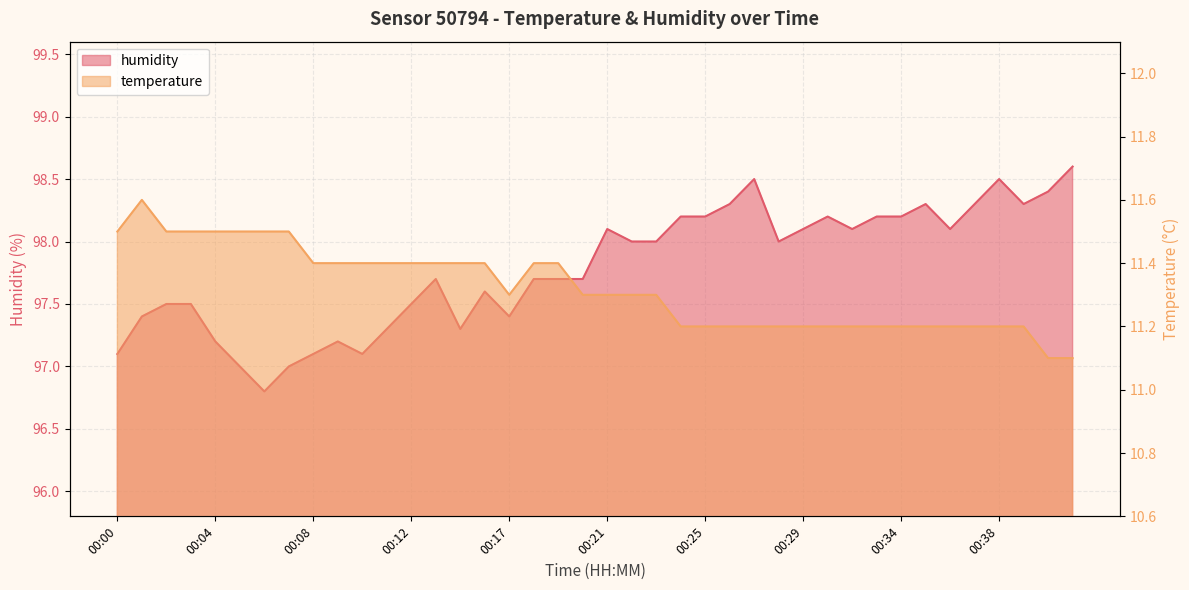

How many values in the humidity series are below 98?

20